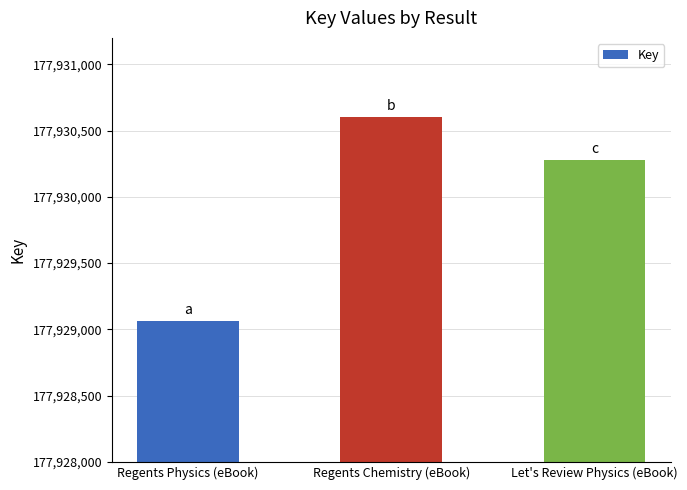

What is the ratio of the value at Regents Physics (eBook) to the value at Let's Review Physics (eBook)?

1.0